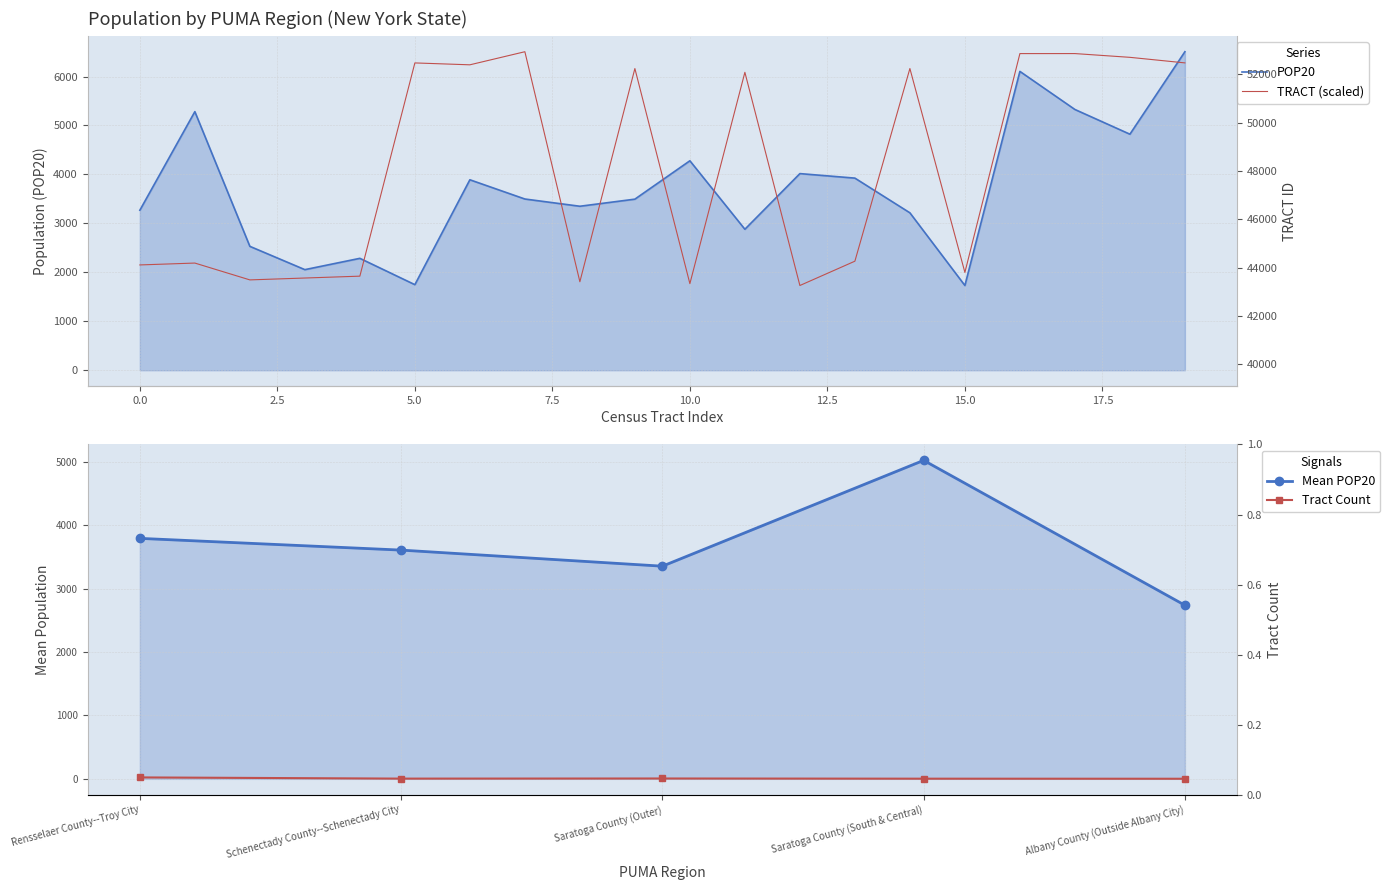

Is it true that POP20 equals 1731.0 at 15?

True